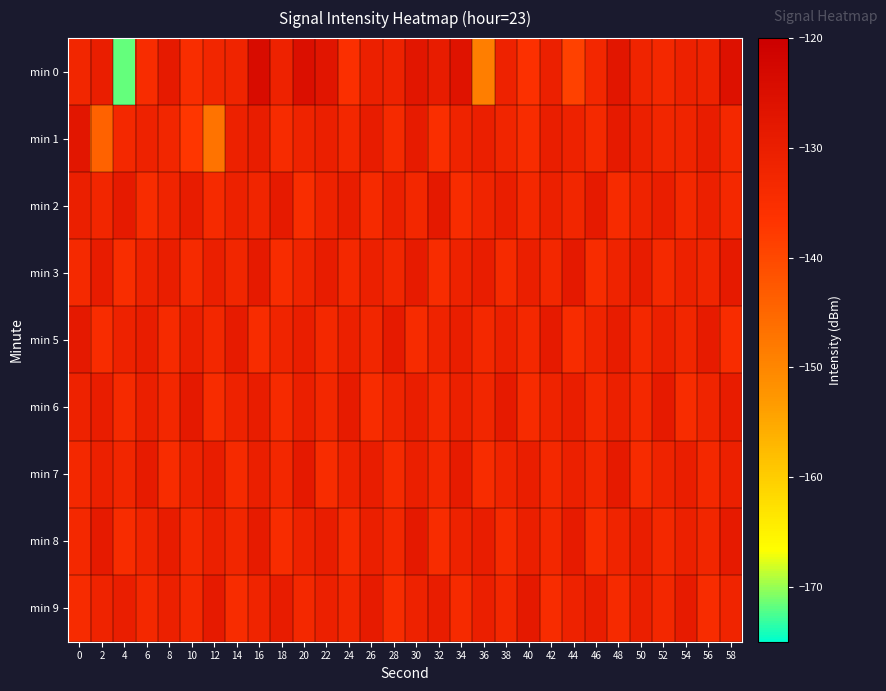

Count the number of data series in this chart.

9